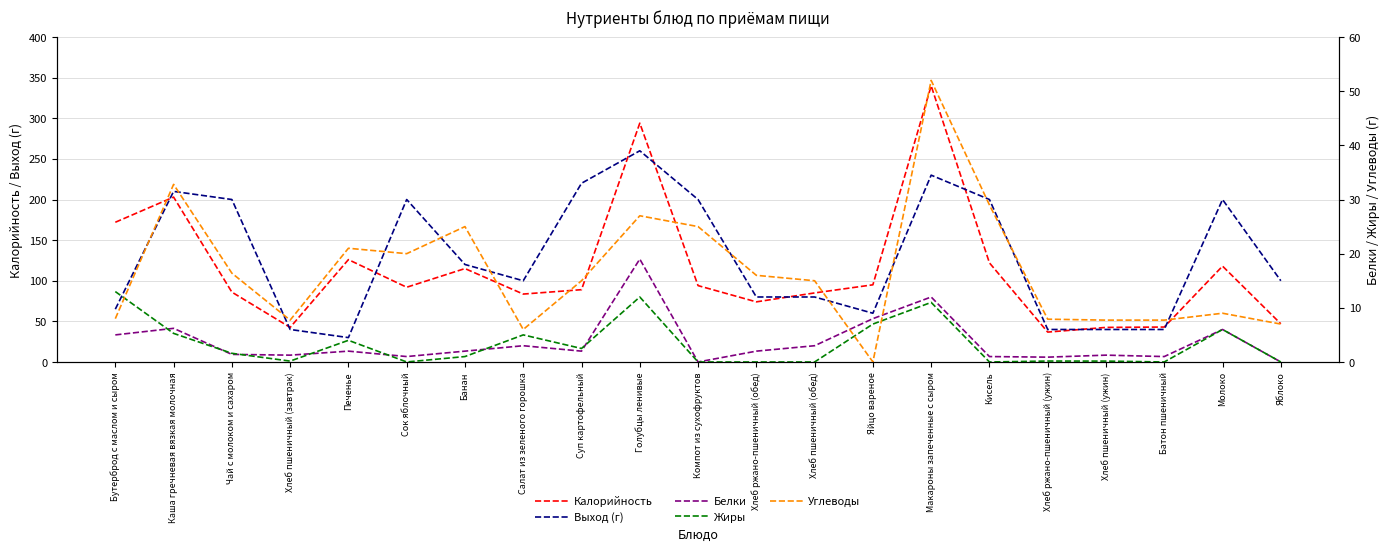

What position from the left is Батон пшеничный?

19